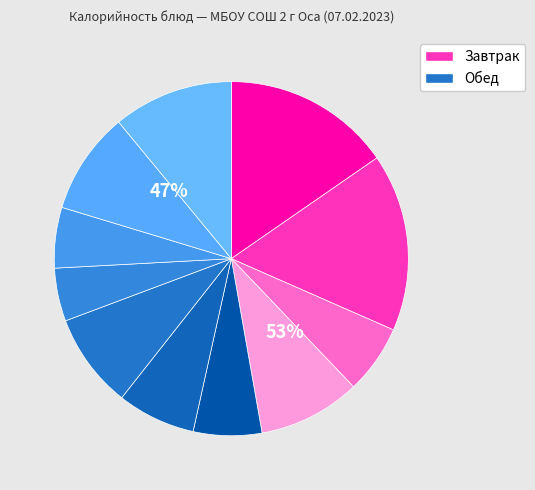

Is it true that КОФЕЙНЫЙ НАПИТОК С МОЛОКОМ is 6% of the pie?

True